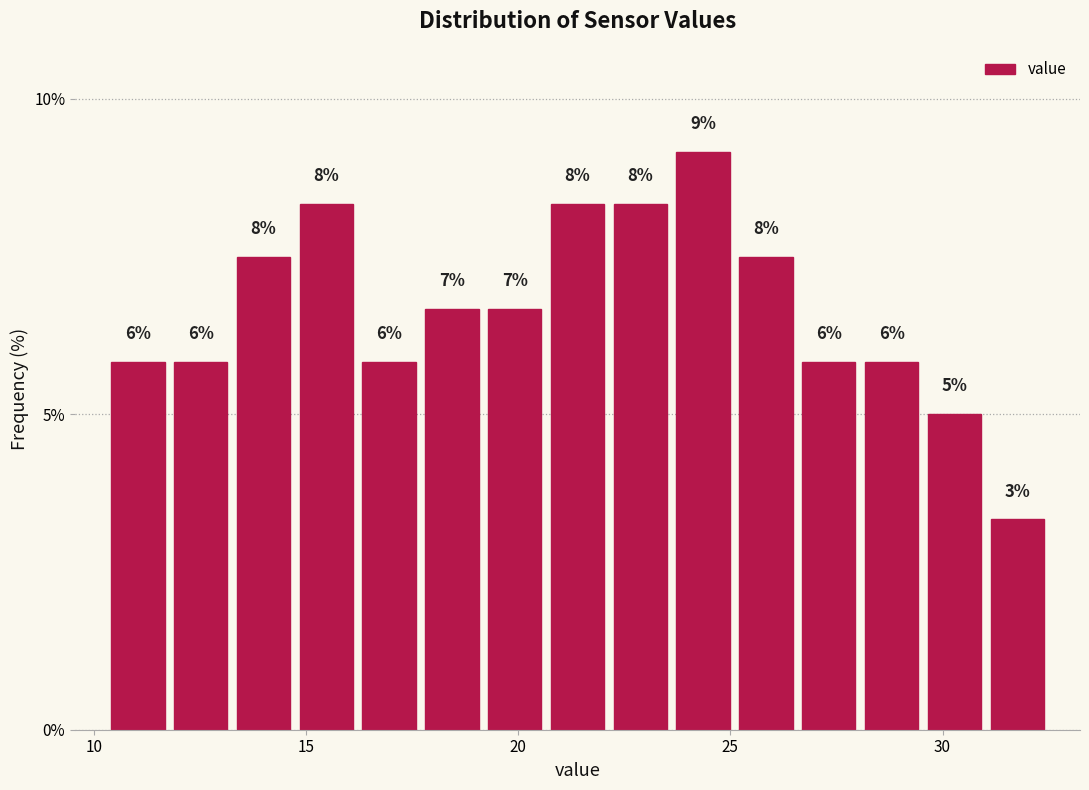

Read against the x-axis, roughly where is the centre of the tallest bar?

24.5